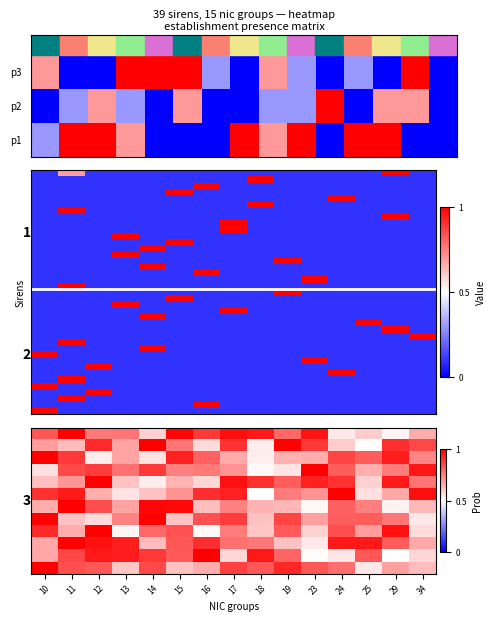

What is the maximum value shown in the chart?

1.0